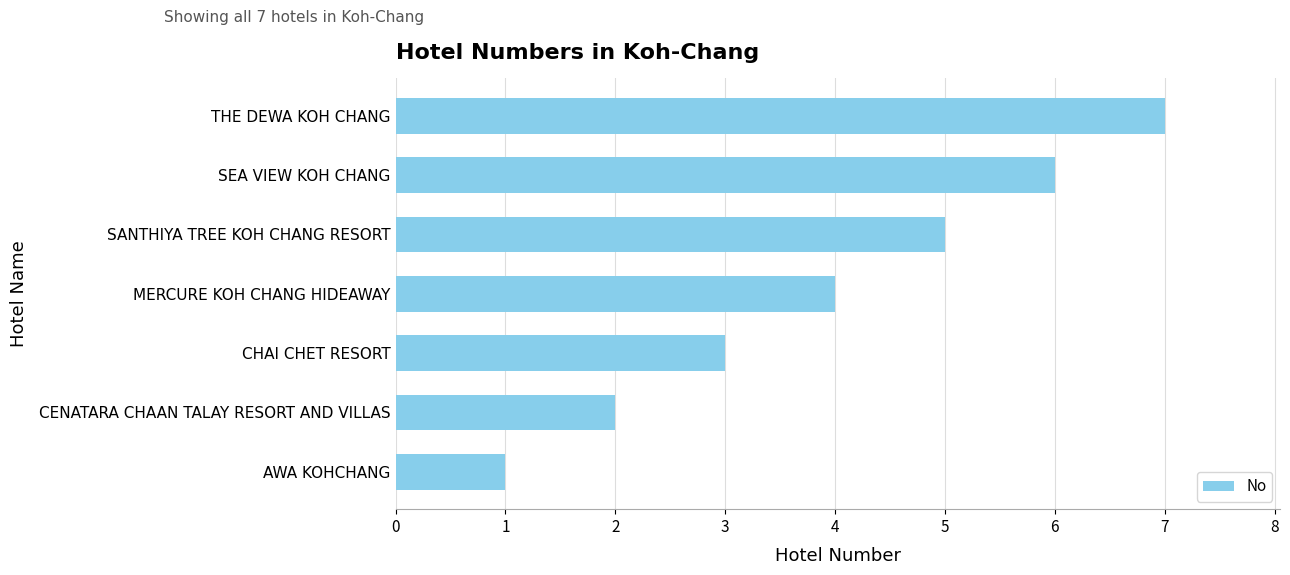

What is the approximate value at THE DEWA KOH CHANG?

7